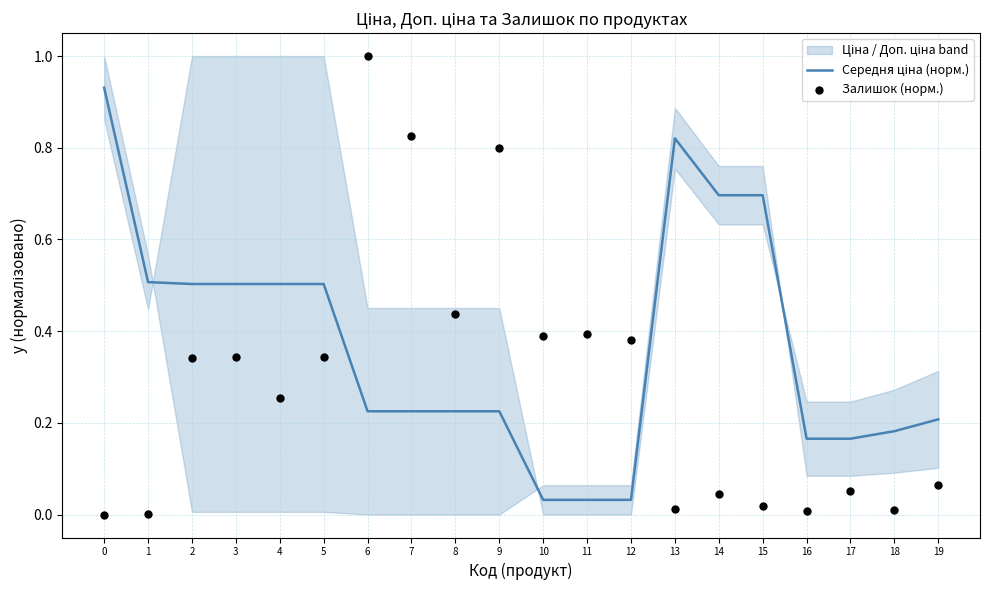

Is the value of Залишок (норм.) at 14 greater than the value of Середня ціна (норм.) at 8?

No